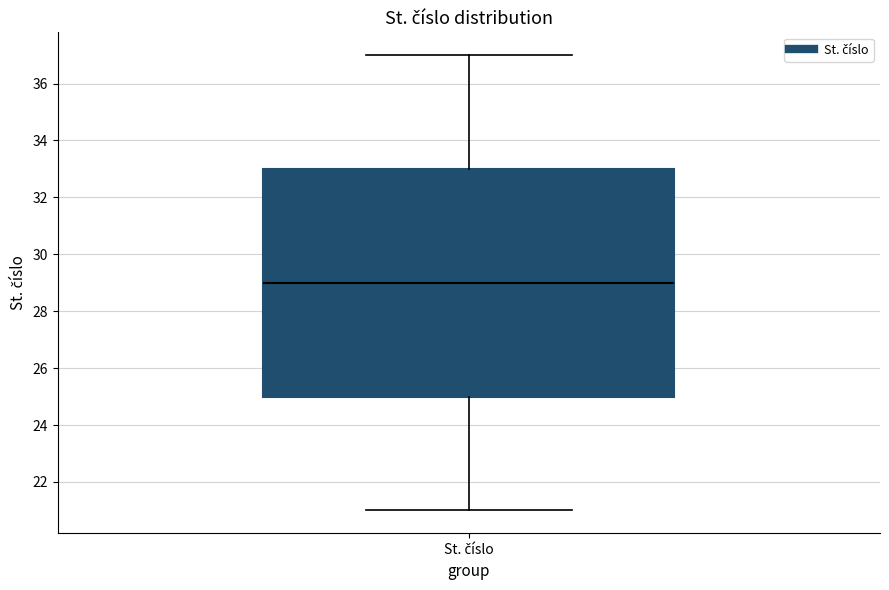

Transcribe this box plot: give where the median line is, the range the box spans, and where the two whiskers end, as read against the y-axis. The values are not printed on the chart, so give them approximately, as read against the axis.

median 29, box 25 to 33, whiskers 21 to 37